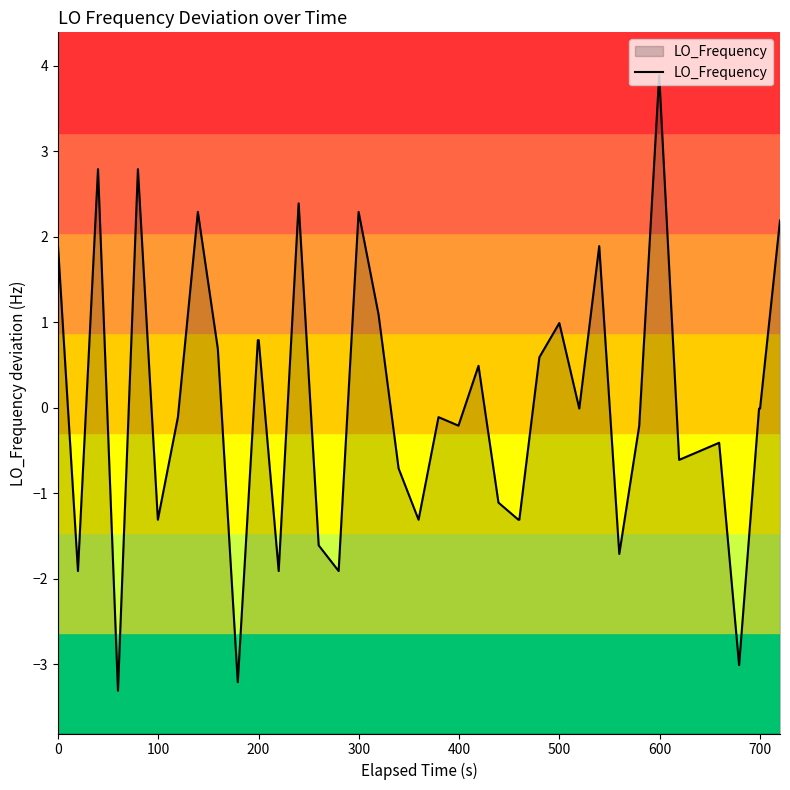

Does the chart have visible grid lines?

No